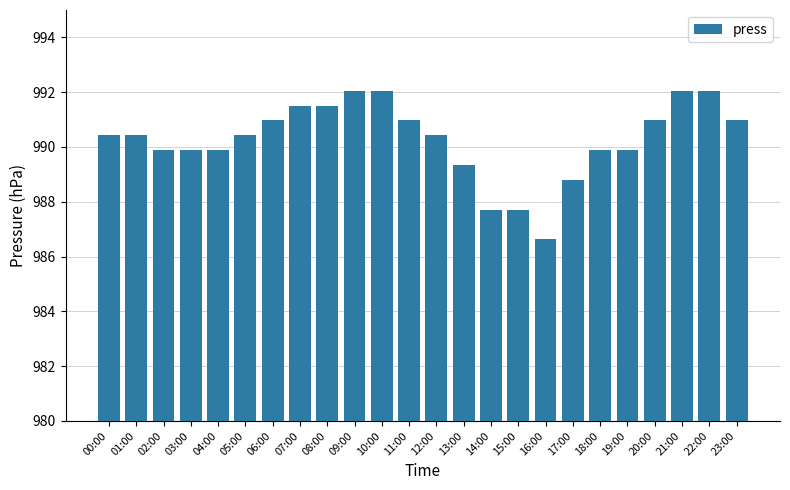

Are the bars grouped side by side (vs. stacked)?

No